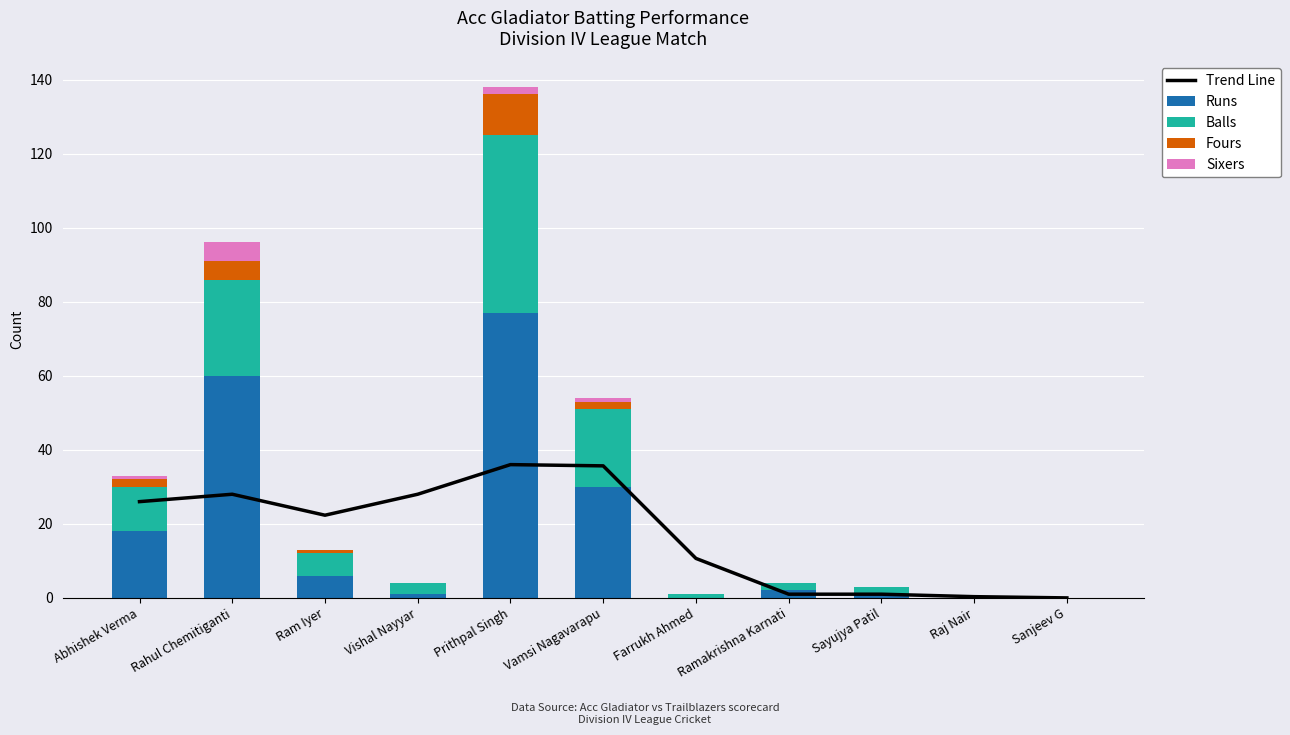

What is the sum of all Fours values?

21.0